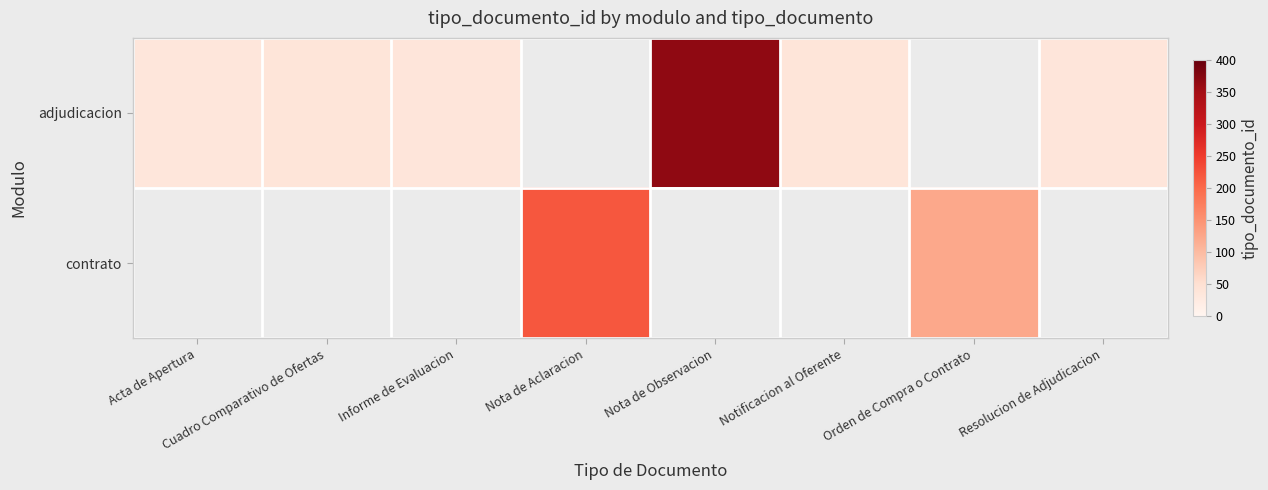

How many series are shown in this chart?

2